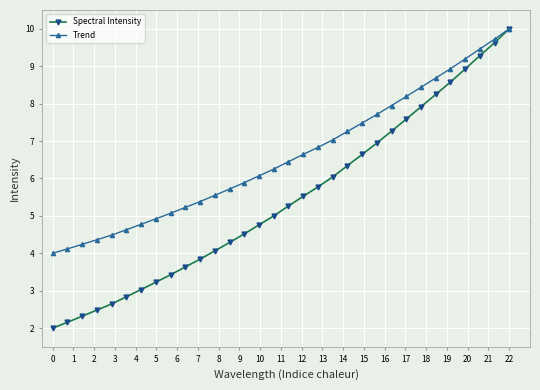

How many distinct data groups are displayed?

2